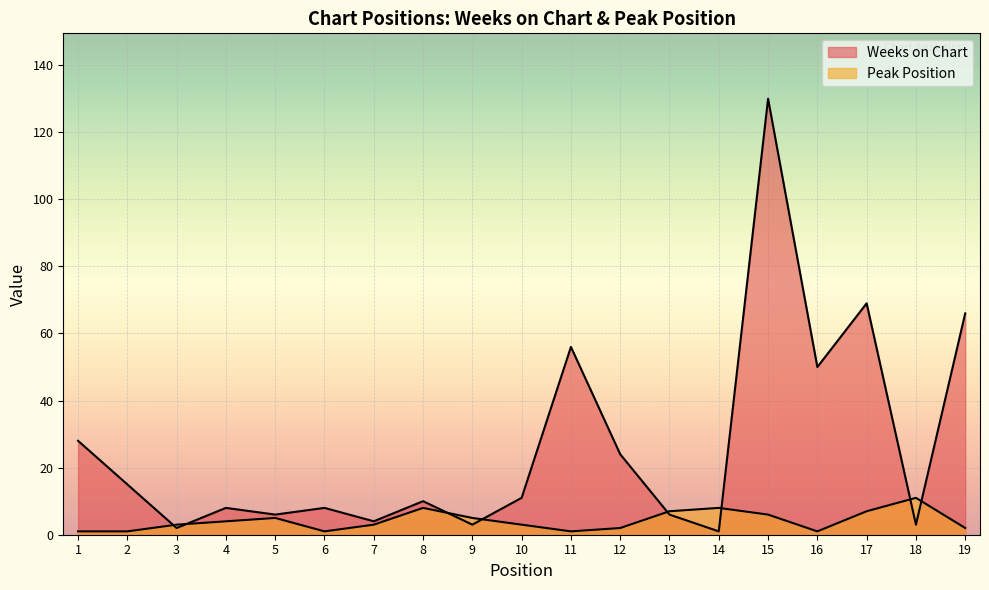

Rank the series by their maximum value, from lowest to highest.

Peak Position, Weeks on Chart